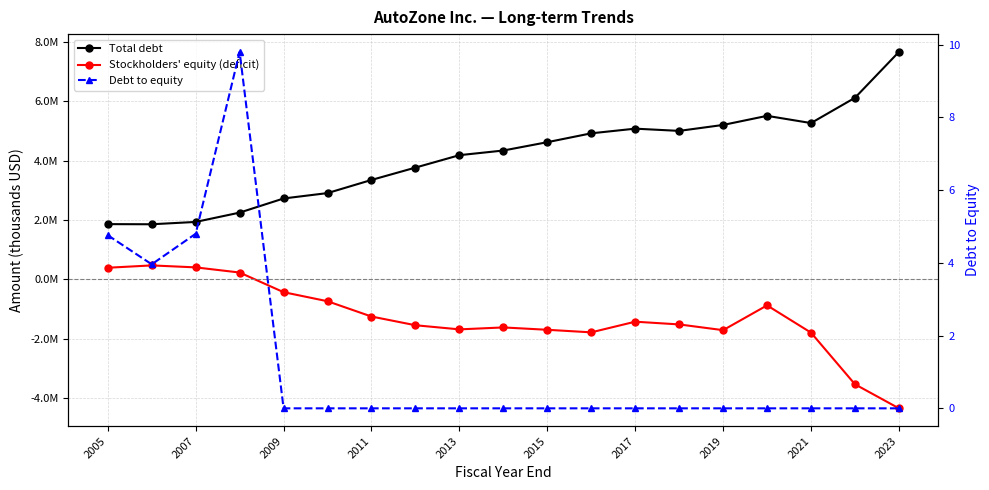

What is the highest value of the Debt to equity series?

9.8